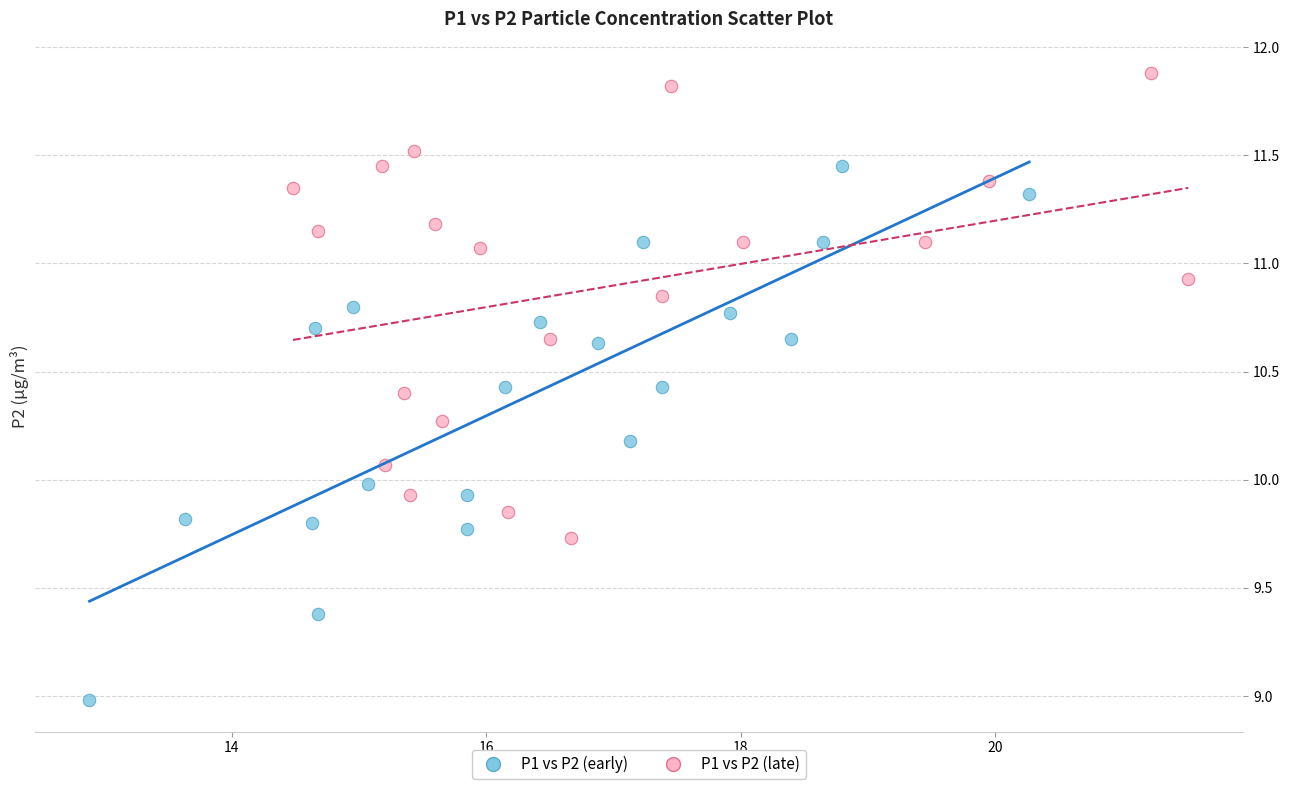

Which series has the largest Y range (max minus min)?

P1 vs P2 (early)